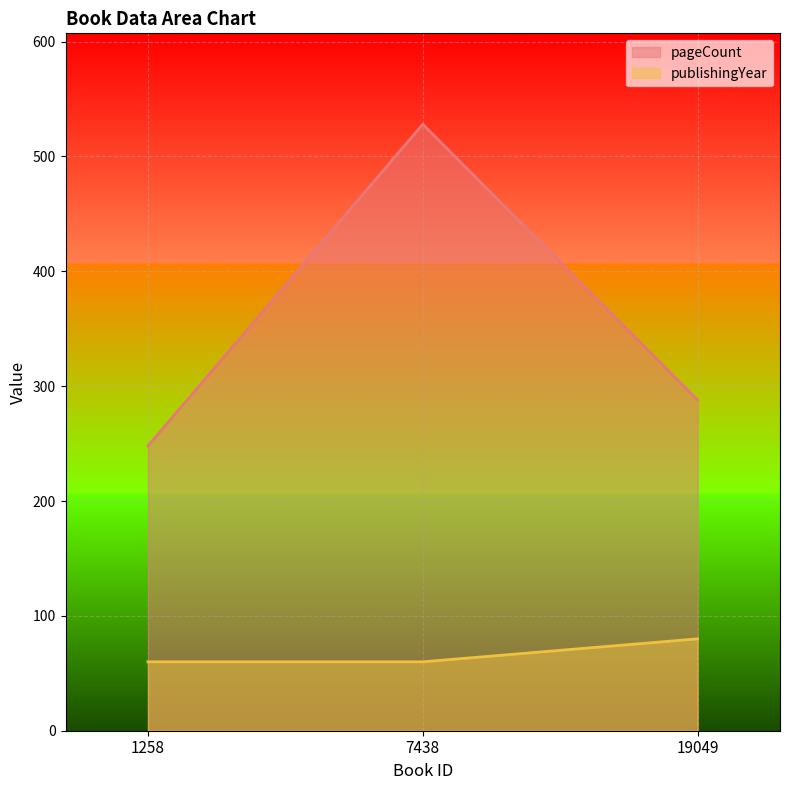

How many distinct data groups are displayed?

2